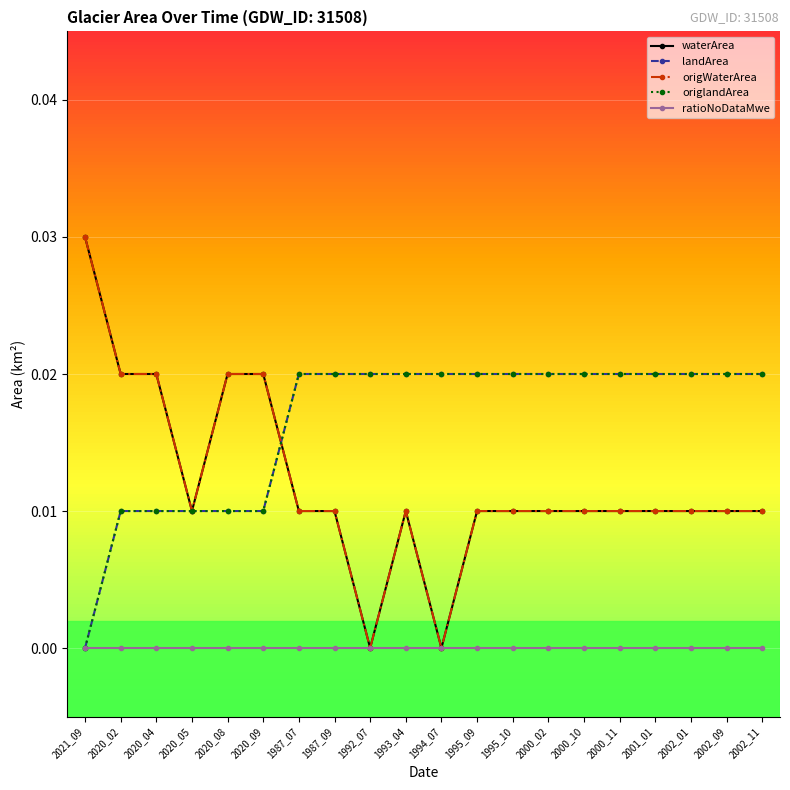

The value of origlandArea at 2020_09 is 0.0. True or false?

True